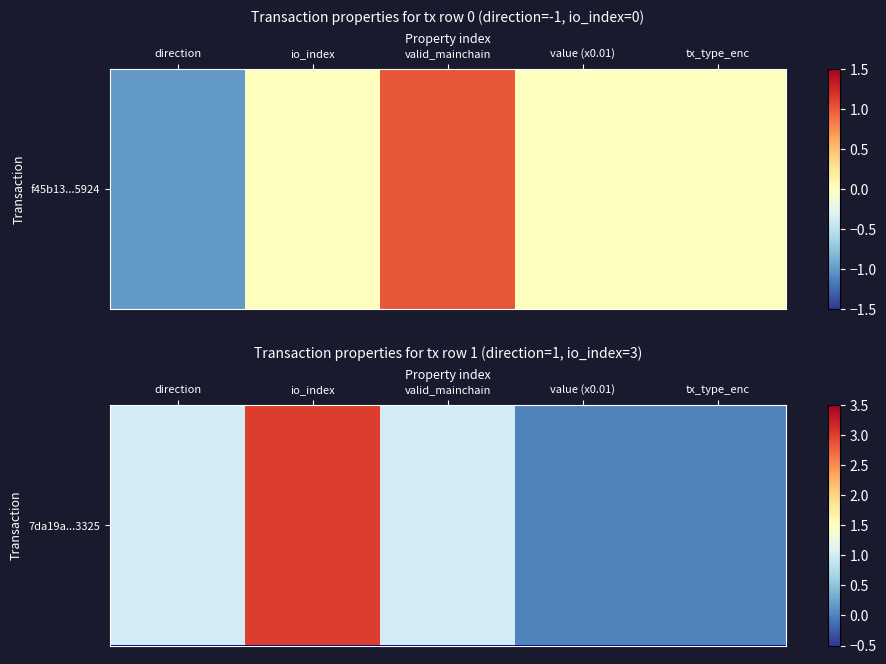

Where does the data first go above 1?

io_index